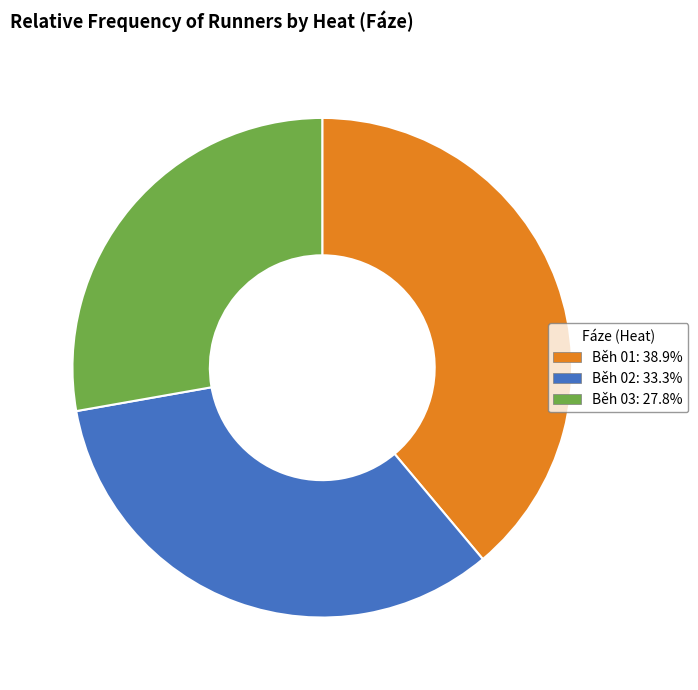

Combined, do Běh 01 and Běh 02 account for over 50%?

Yes